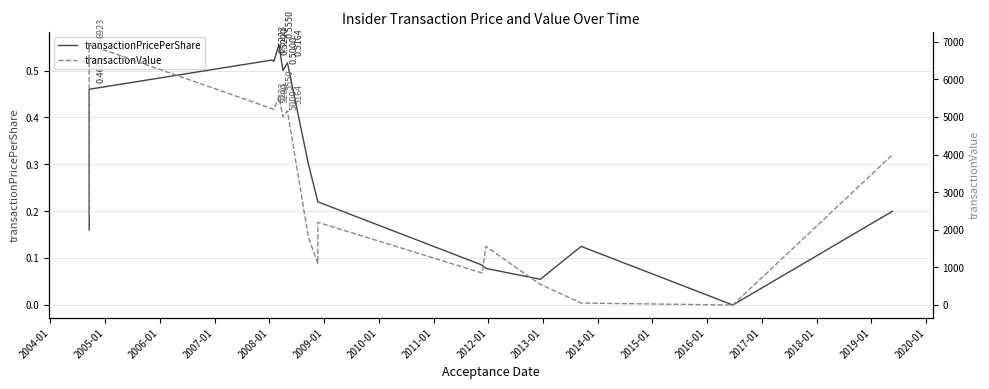

Which has a higher value, 2008-01 or 2018-01?

2008-01